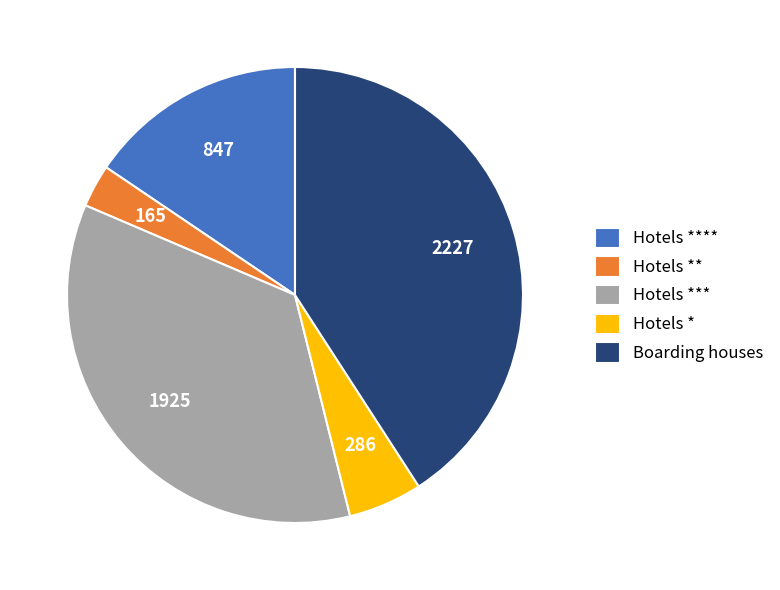

How many slices are in this pie chart?

5